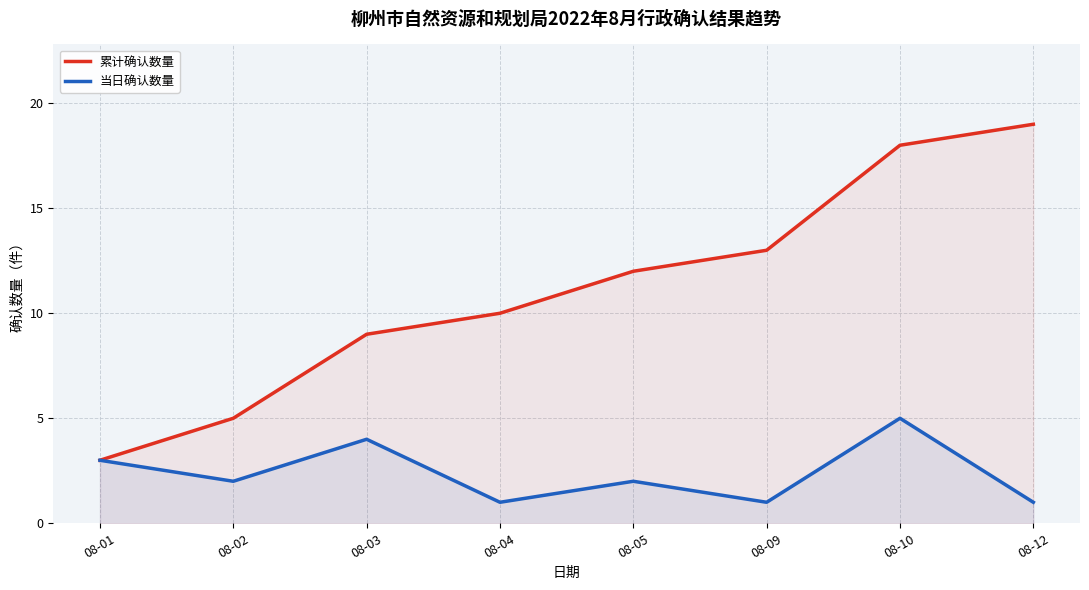

How many data points in 当日确认数量 are less than 2?

3